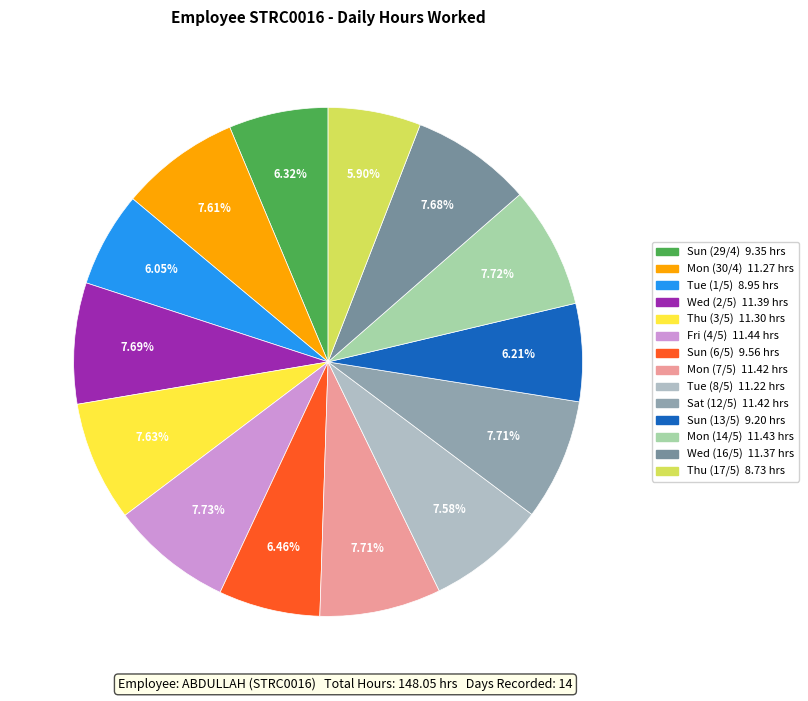

To the nearest percent, what is the difference between the largest and smallest slice percentages?

2%